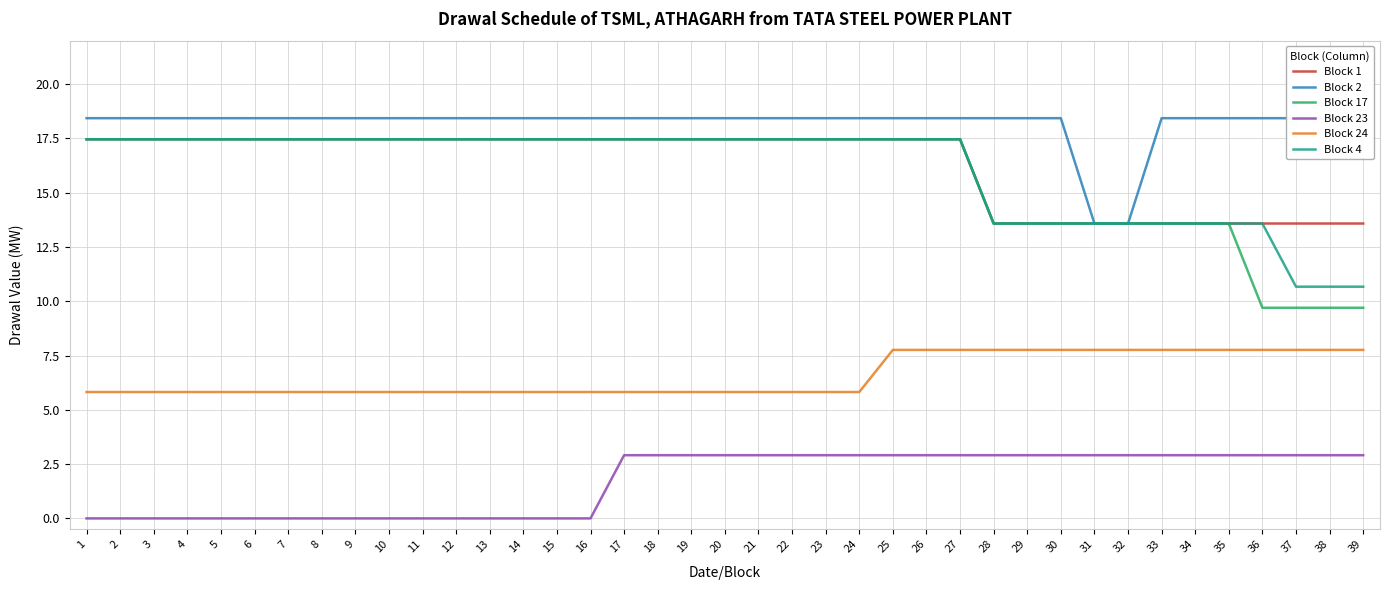

Between 27 and 6, which is larger?

27